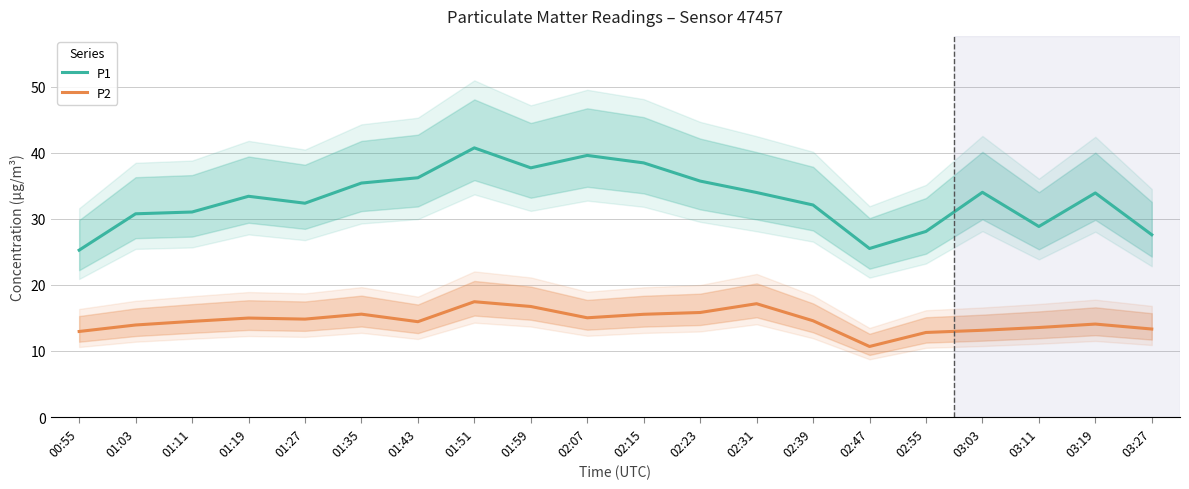

What is the minimum value for P2?

10.7